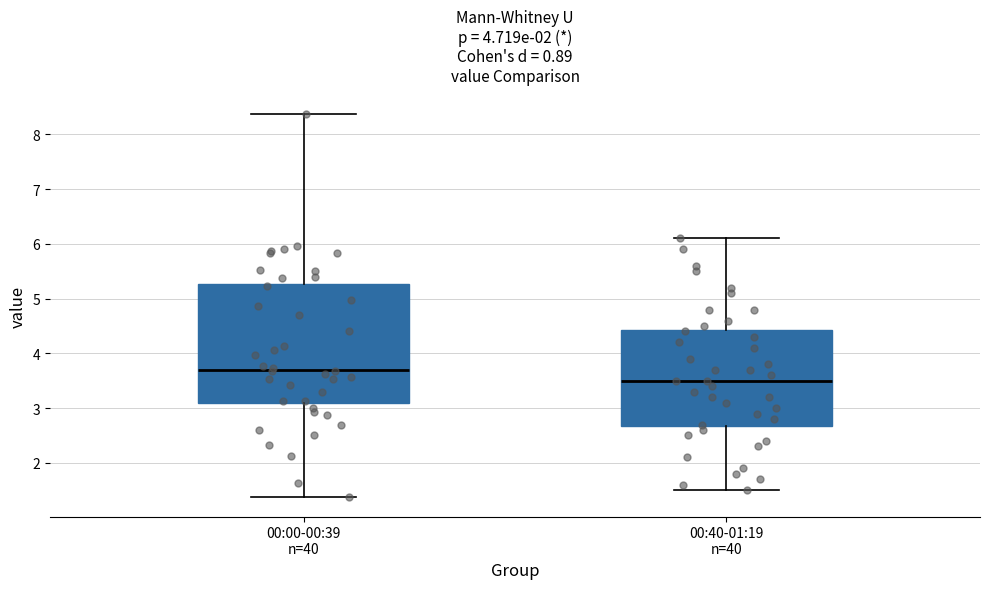

Comparing the boxes themselves (not the whiskers), which one is the tallest?

00:00-00:39 n=40